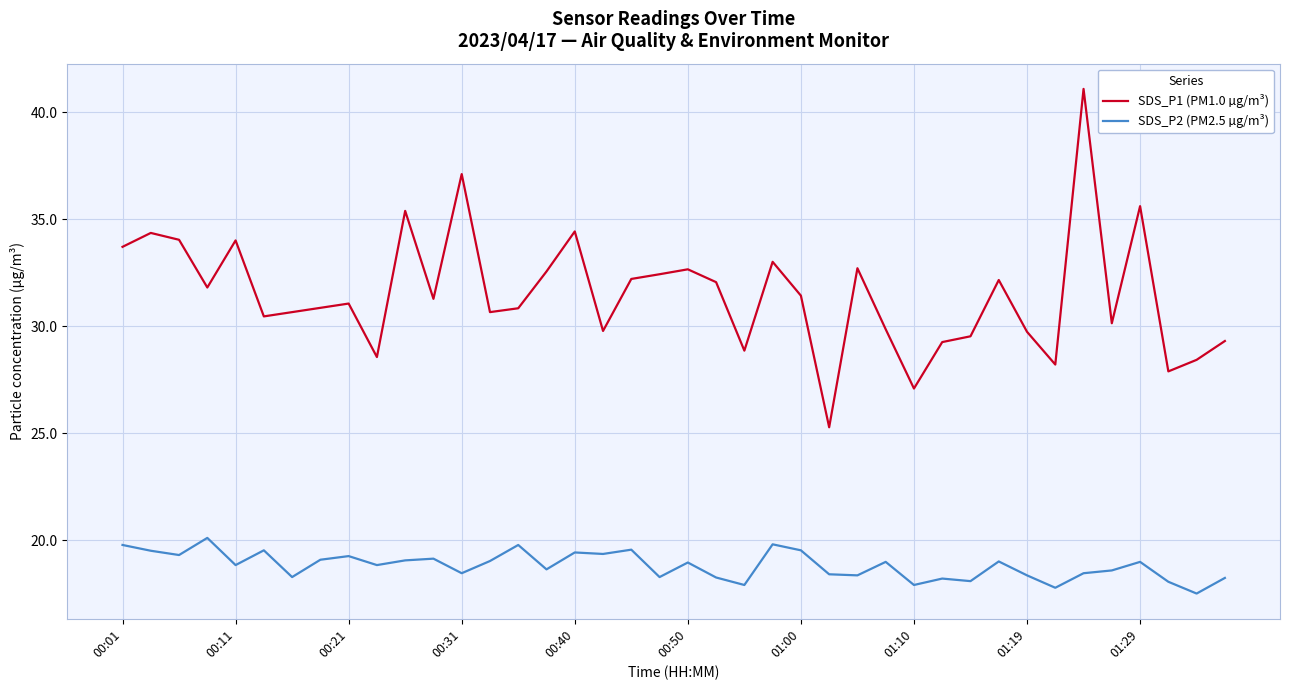

Which series has the widest spread of values?

SDS_P1 (PM1.0 µg/m³)